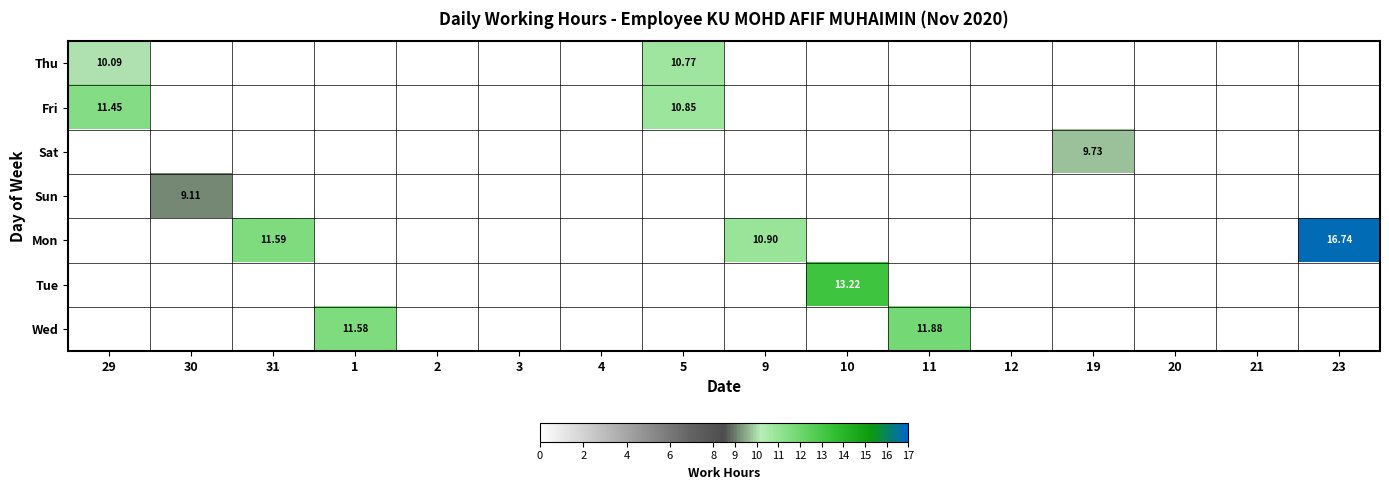

The value of Wed at 3 is 0.0. True or false?

True